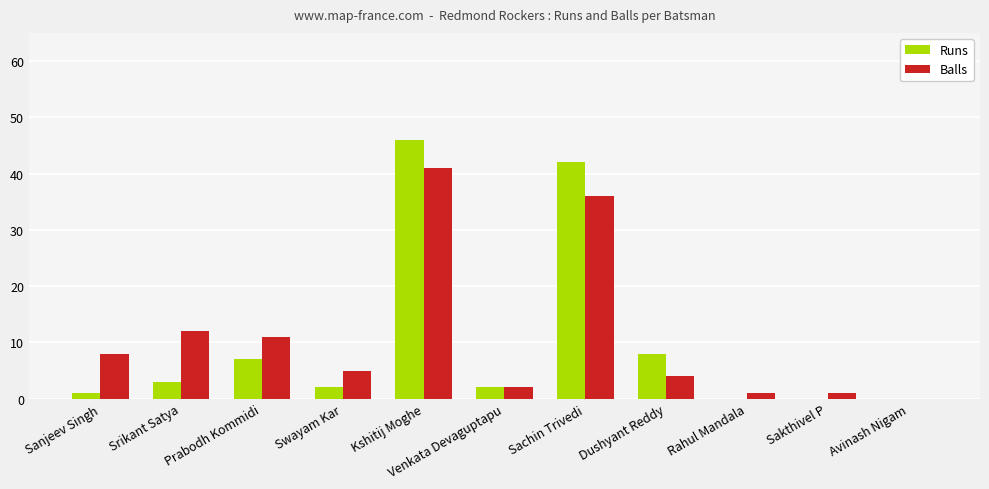

What is the total value across all series at Sakthivel P?

1